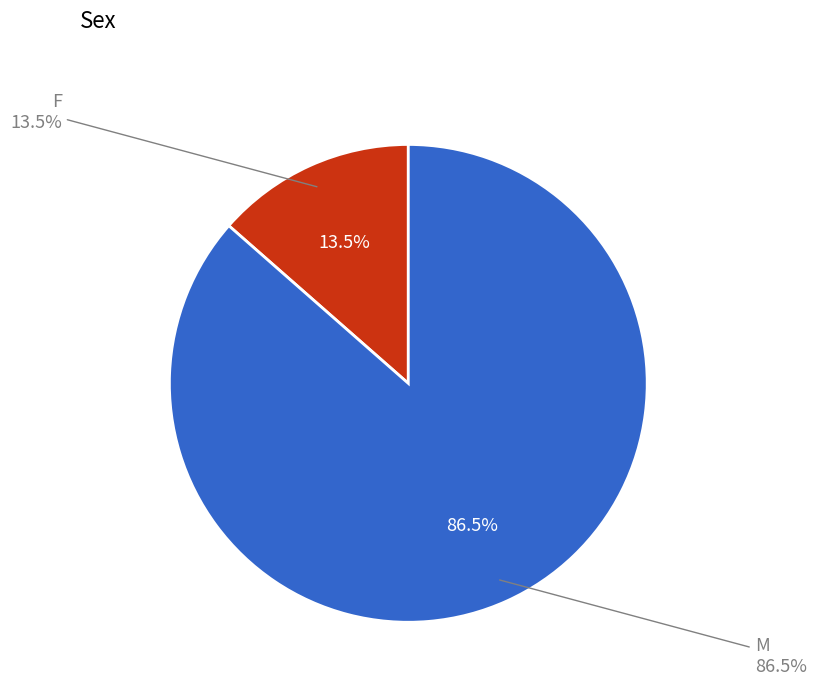

Approximately how many times larger is the value at Hommes compared to Femmes?

6.4